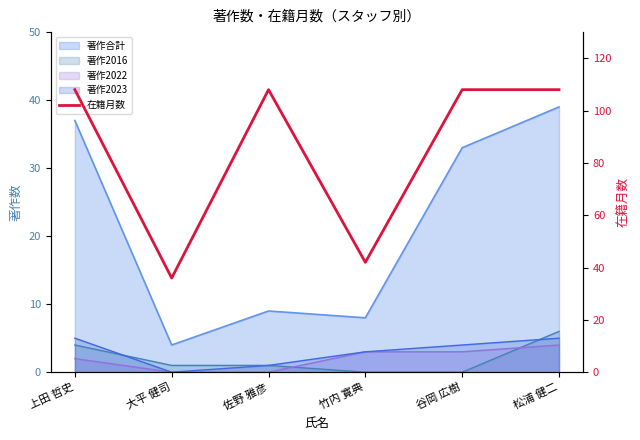

What is the greatest value displayed?

108